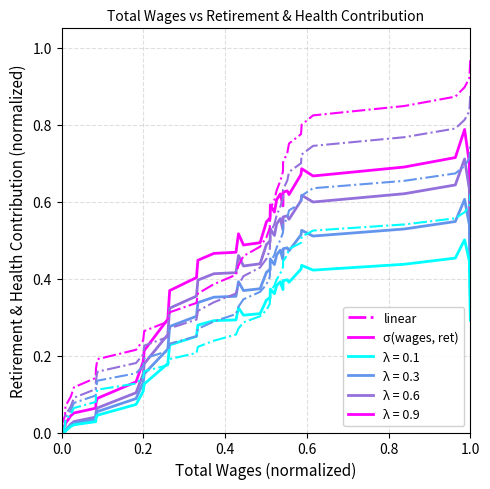

Count the number of data series in this chart.

8